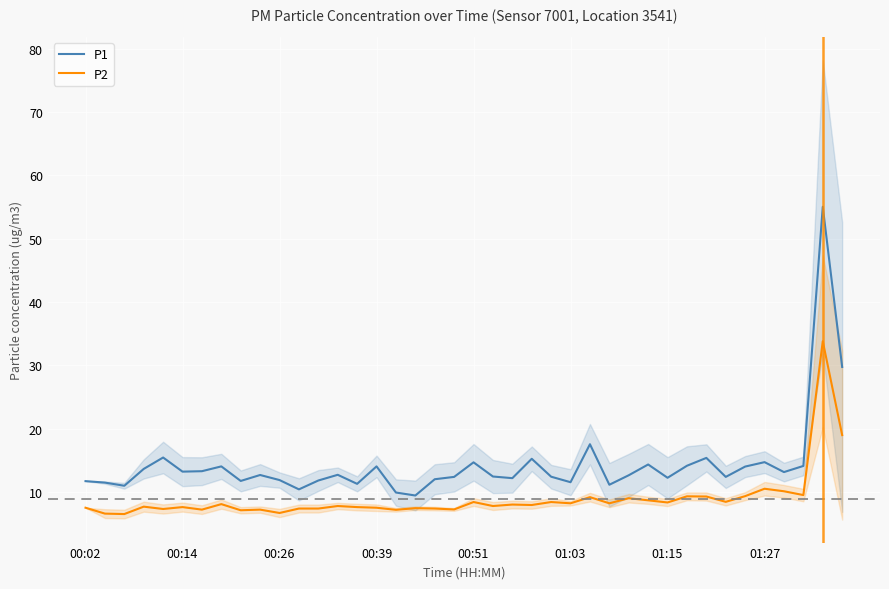

What is the minimum value shown in the chart?

6.5